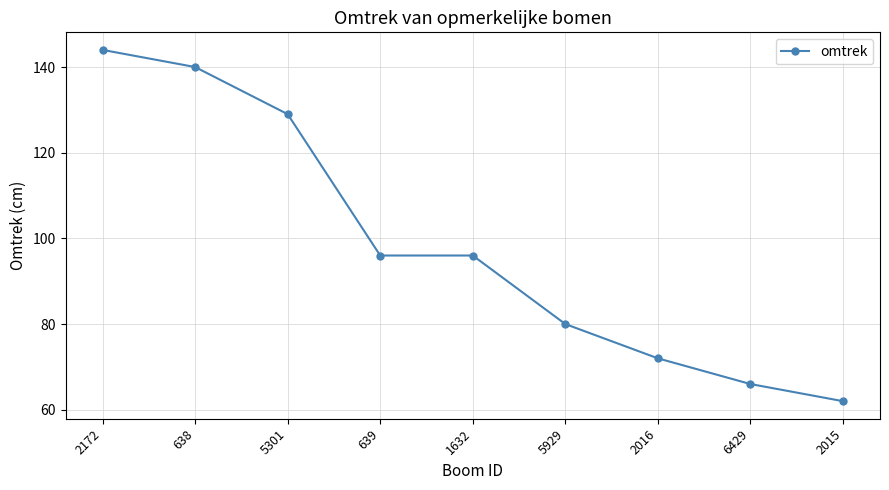

What is the ratio of the value at 2172 to the value at 2015?

2.3